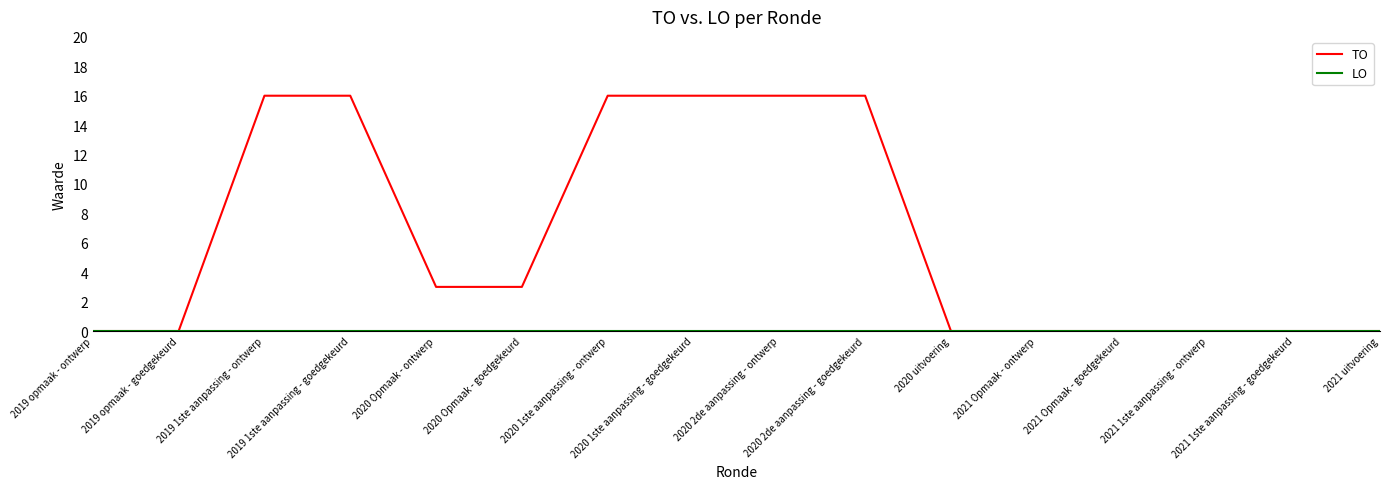

Which series has the largest total across all categories?

TO